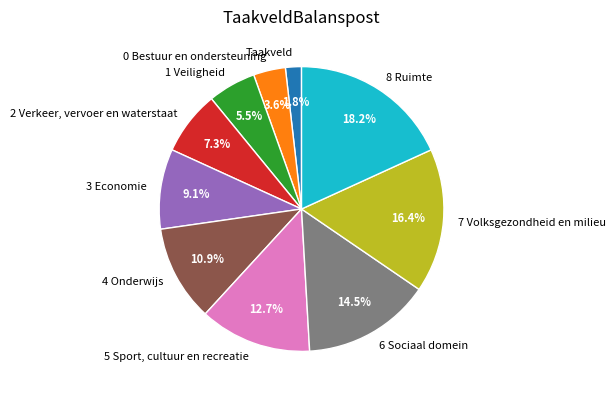

What is the smallest slice in the pie chart?

Taakveld